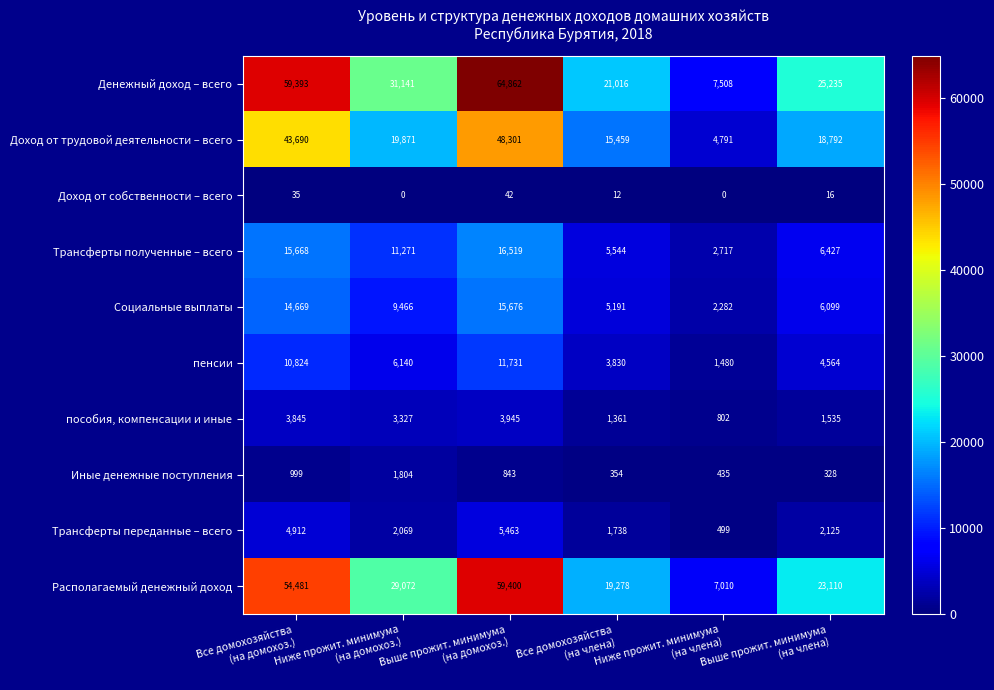

What is the maximum value for Социальные выплаты?

15676